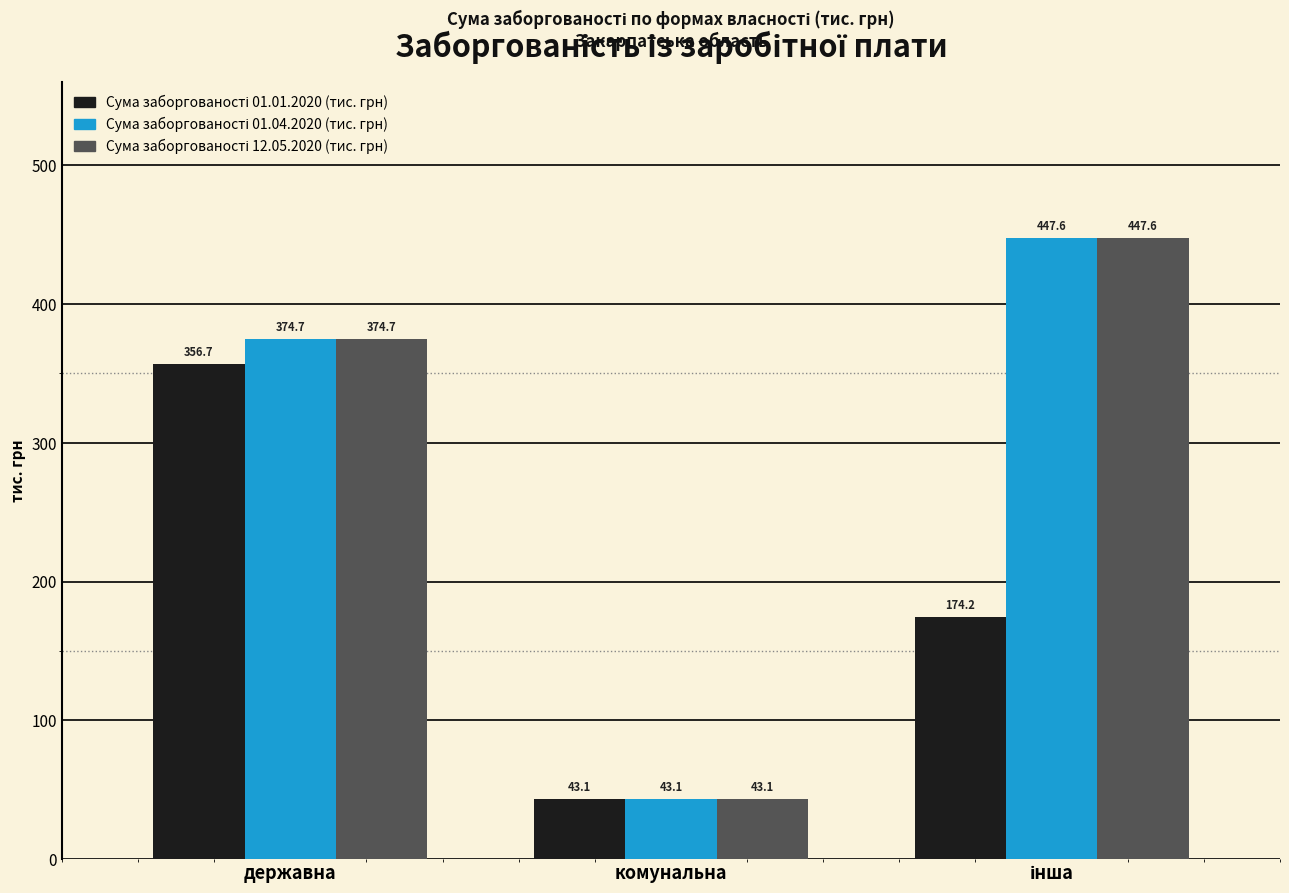

At which category is the sum across all series the highest?

державна